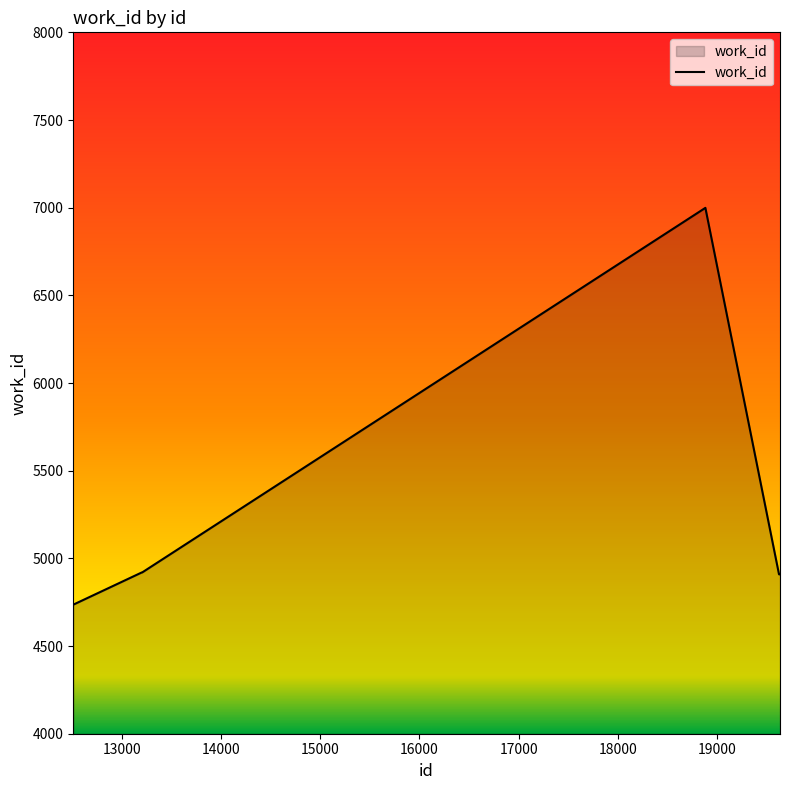

What is the average value?

5125